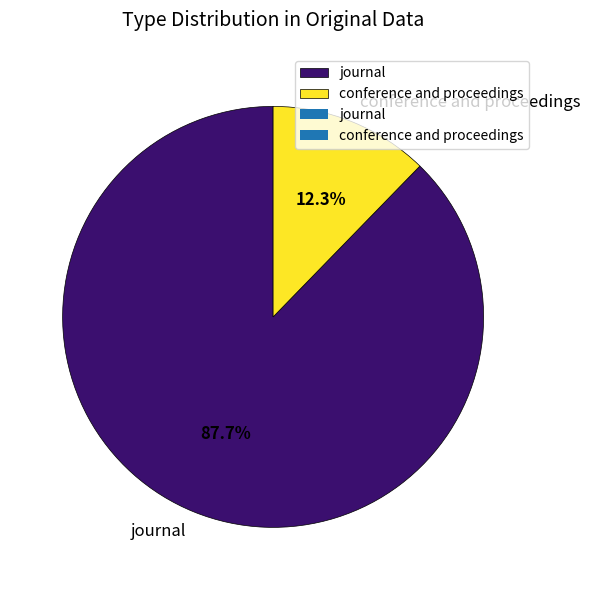

Approximately how many times larger is the value at journal compared to conference and proceedings?

7.1